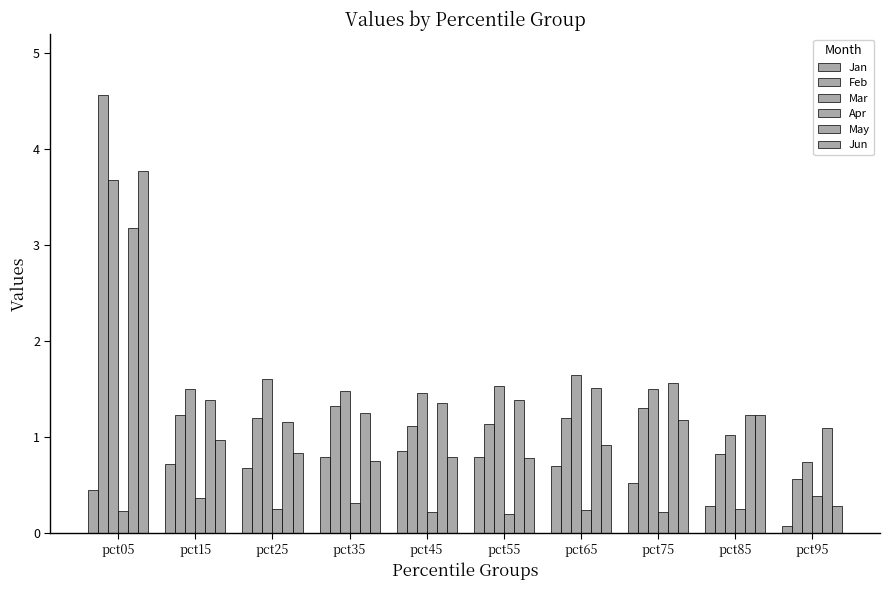

List the series in order of their peak value, lowest first.

Apr, Jan, May, Mar, Jun, Feb